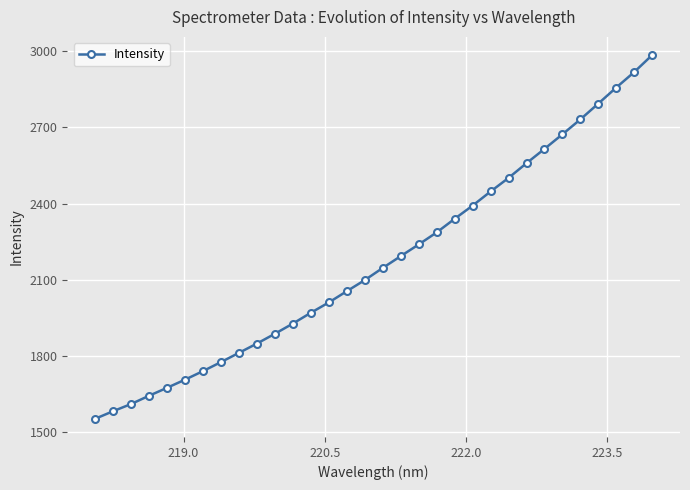

What is the value of the 13th point from the left?

1970.4